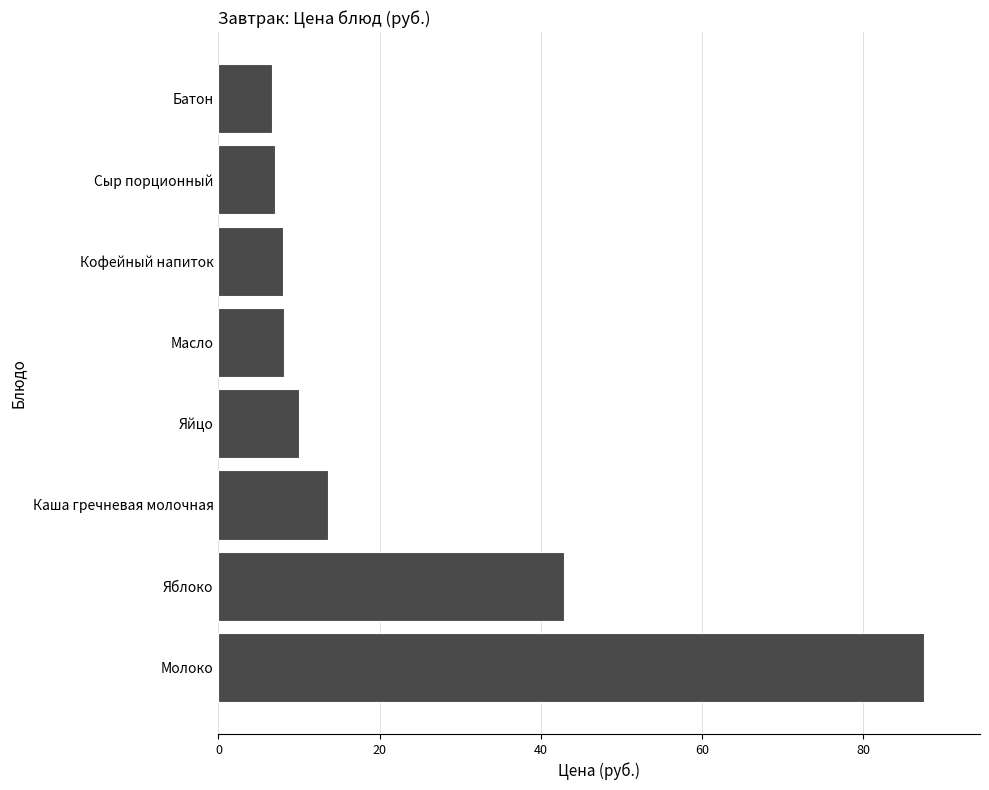

Between Яйцо and Батон, which is larger?

Яйцо